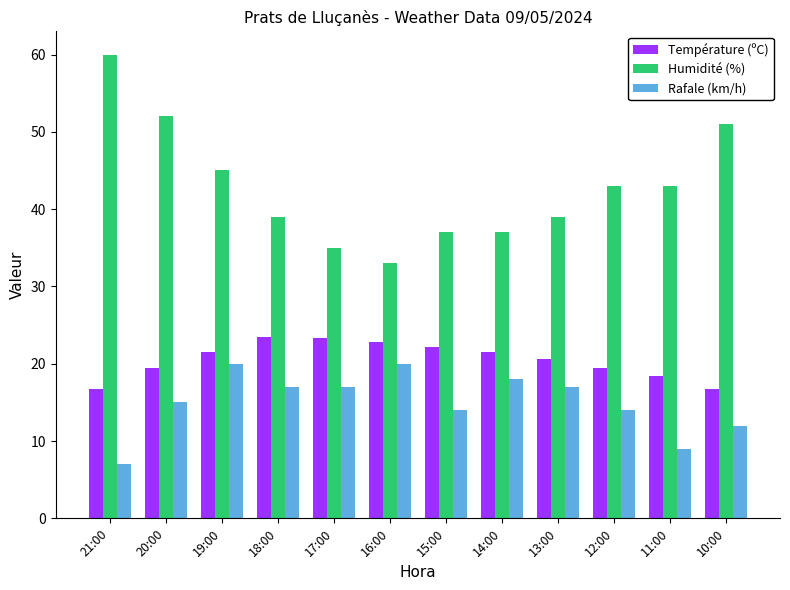

What is the difference between the Humidité (%) values at 12:00 and 19:00?

2.0